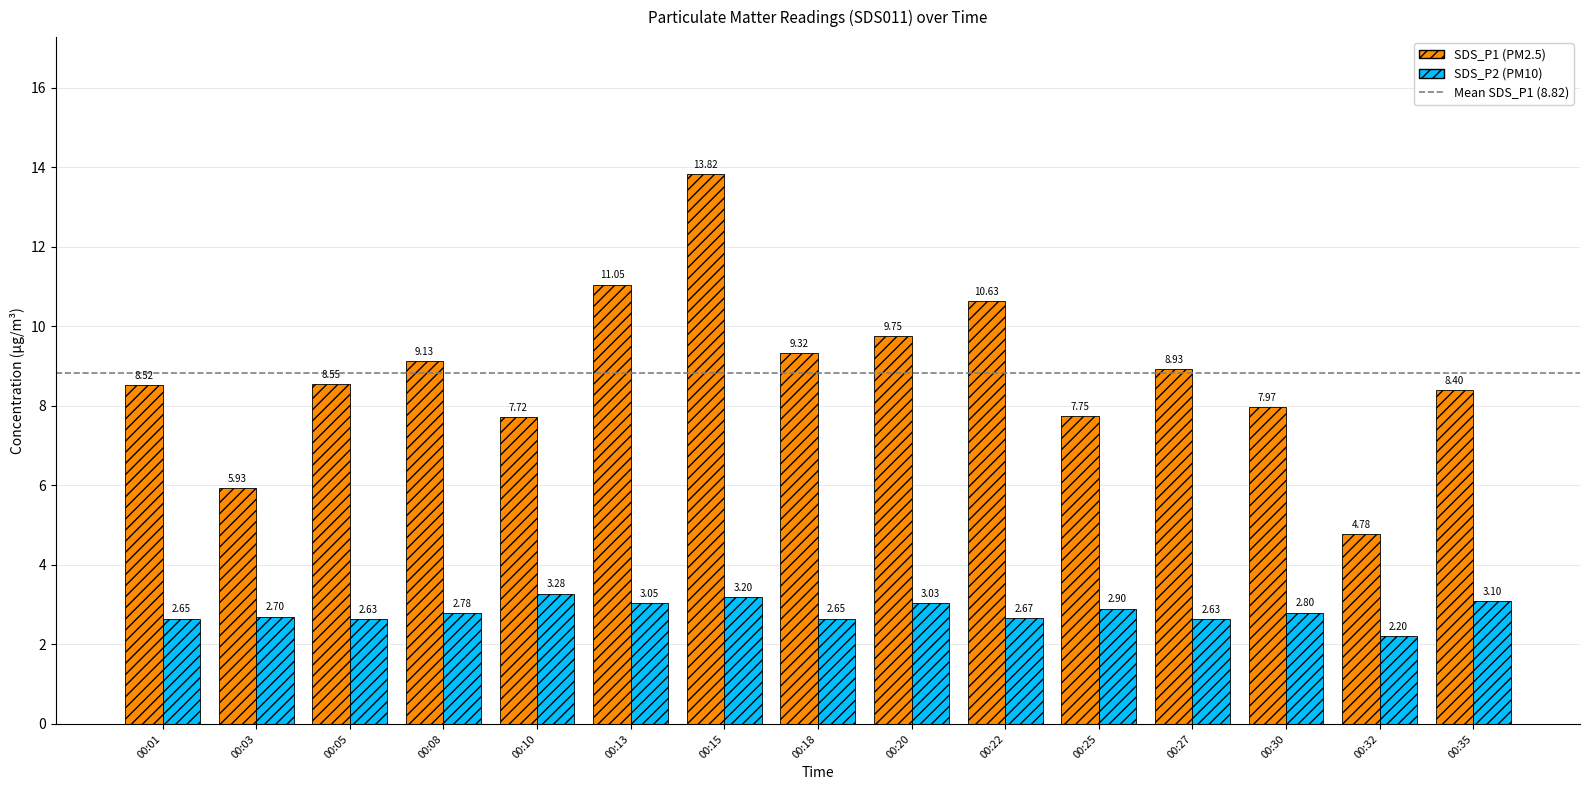

What is the spread (max minus min) of values at 00:10?

4.4